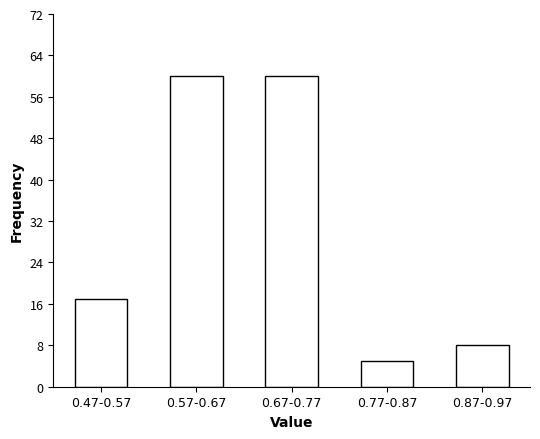

Reading left to right, extract all data points from this chart.

0.47-0.57=17	0.57-0.67=60	0.67-0.77=60	0.77-0.87=5	0.87-0.97=8